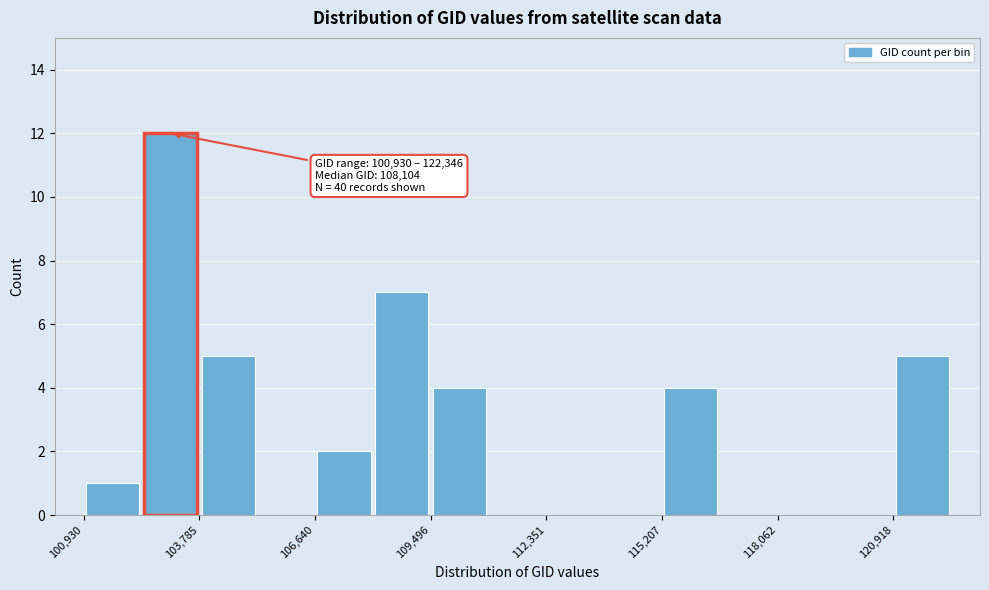

Around what value on the x-axis is the tallest bar? Give the approximate position of its centre, as read against the axis.

103000